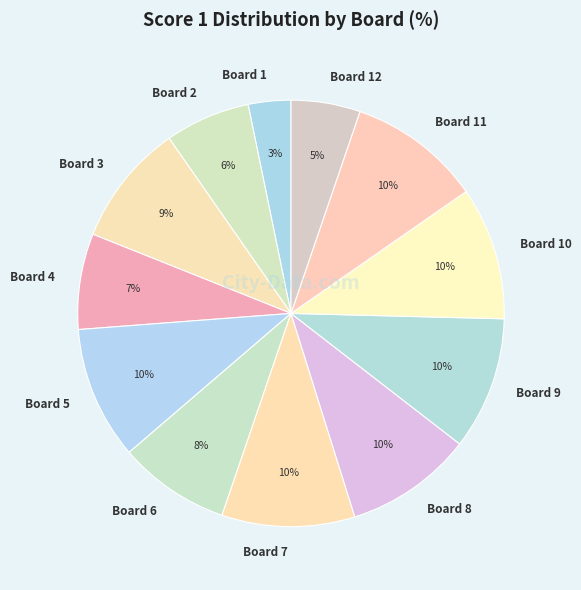

What is the ratio of the value at Board 1 to the value at Board 11?

0.3